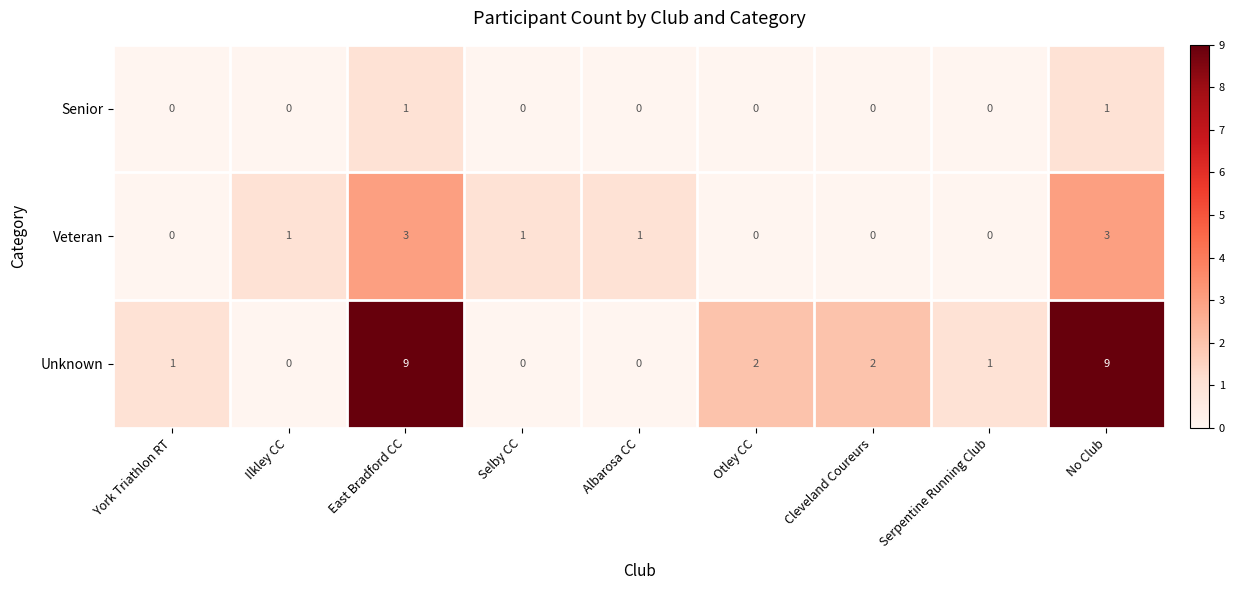

Is it true that Senior equals 1 at Selby CC?

False